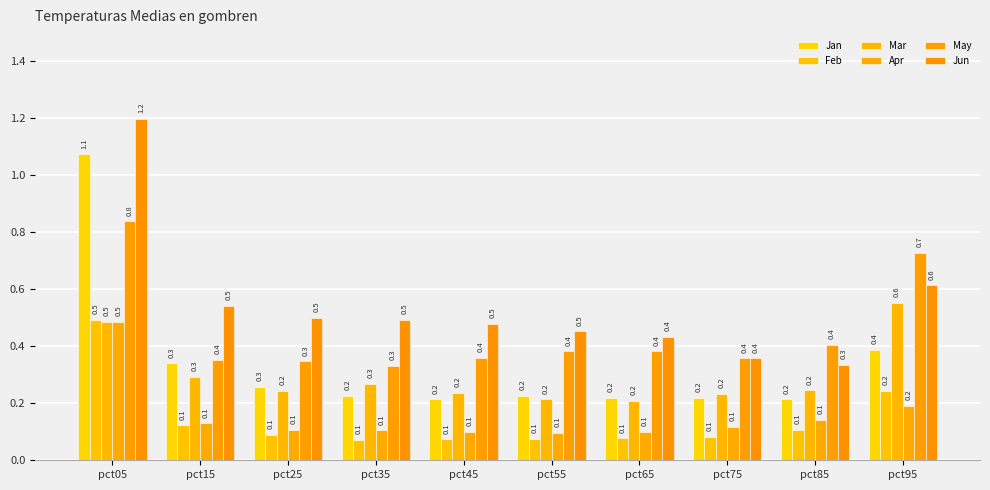

What is the average value of the Apr series?

0.2